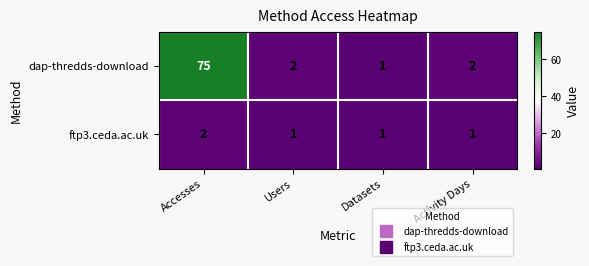

The dap-thredds-download series shows 2 at Datasets. True or false?

False